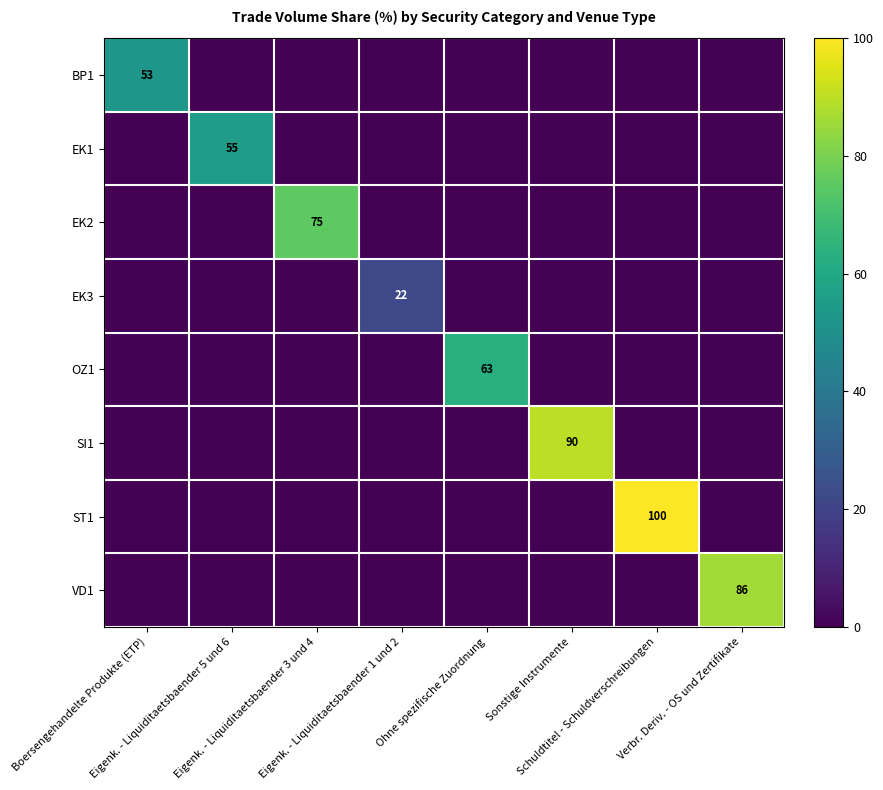

True or false: EK3 has a value of 39 at Eigenk. - Liquiditaetsbaender 1 und 2.

False